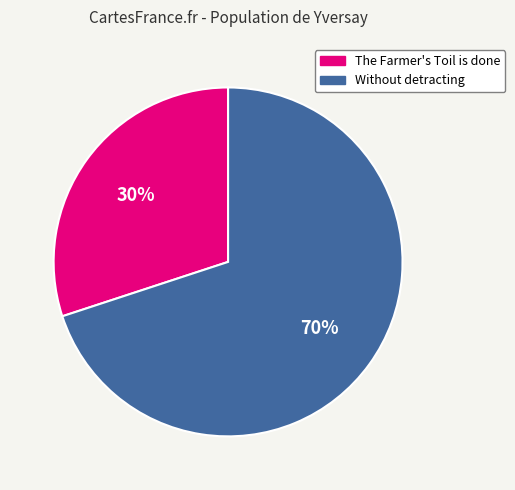

Is there any slice that represents more than half of the pie?

Yes